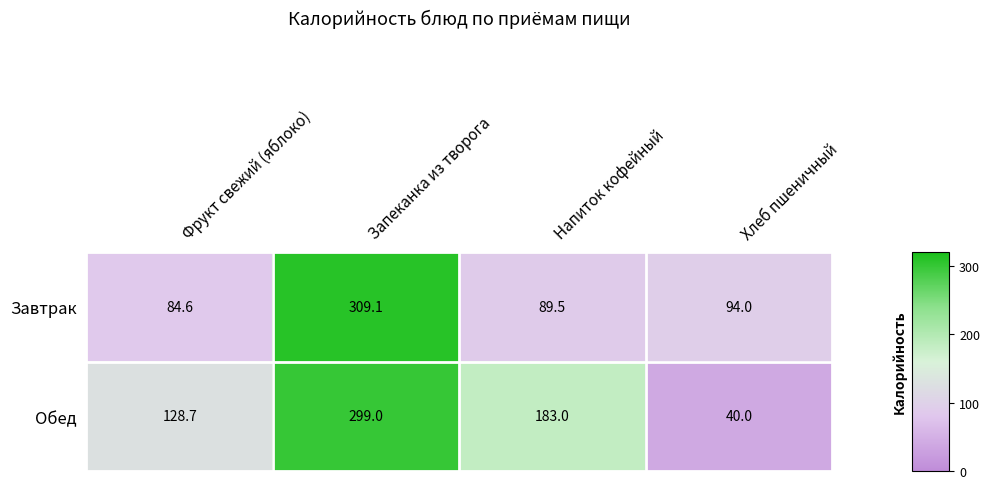

Where does the Завтрак series first go above 94?

Запеканка из творога